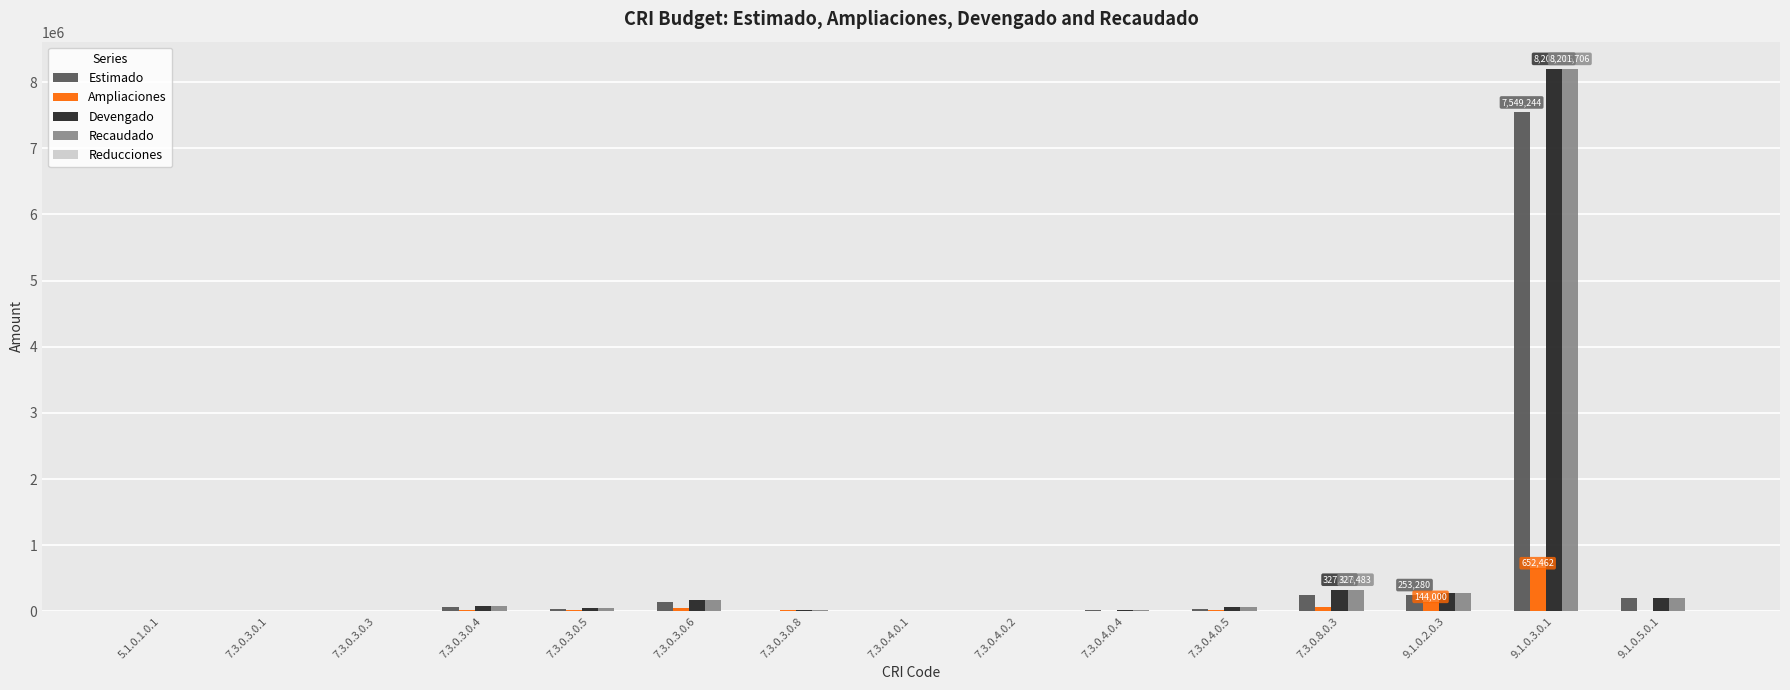

At which category is the sum across all series the highest?

9.1.0.3.0.1